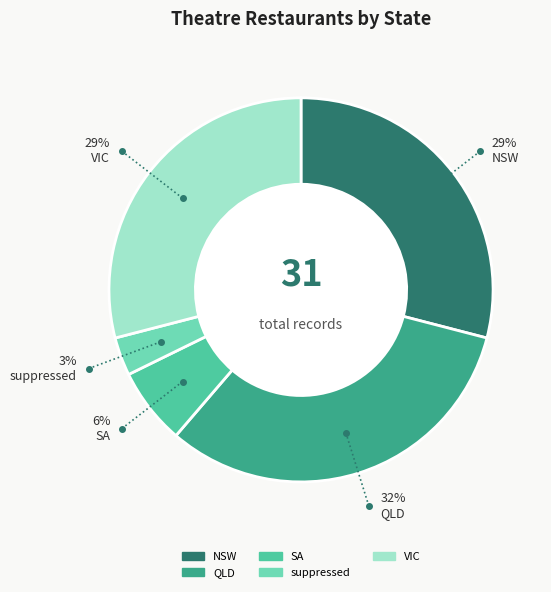

Which category has the biggest portion of the pie?

QLD